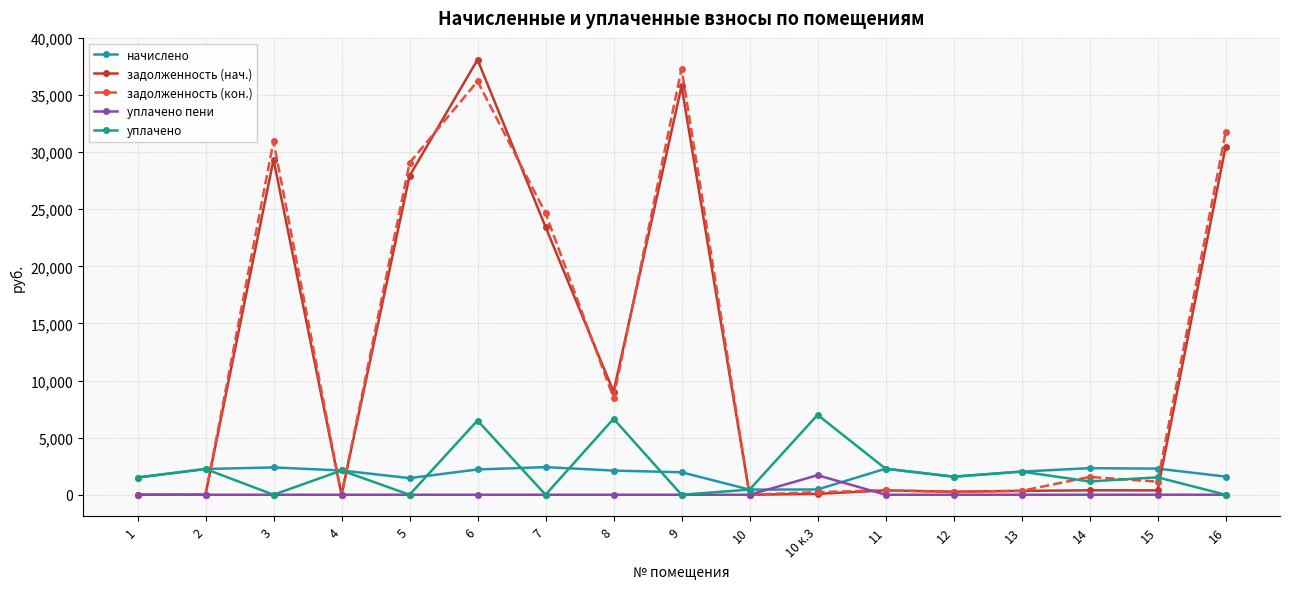

List the series in order of their peak value, highest first.

задолженность (нач.), задолженность (кон.), уплачено, начислено, уплачено пени